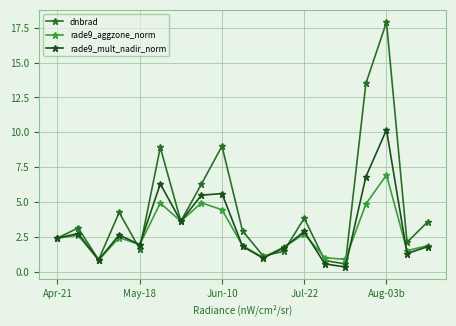

What is the sum of all dnbrad values?

88.2